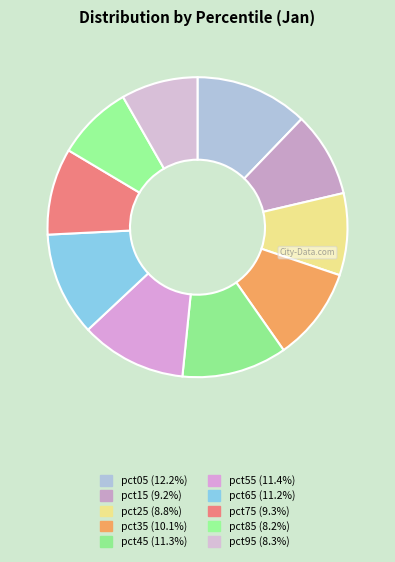

What is the largest slice in the pie chart?

pct05